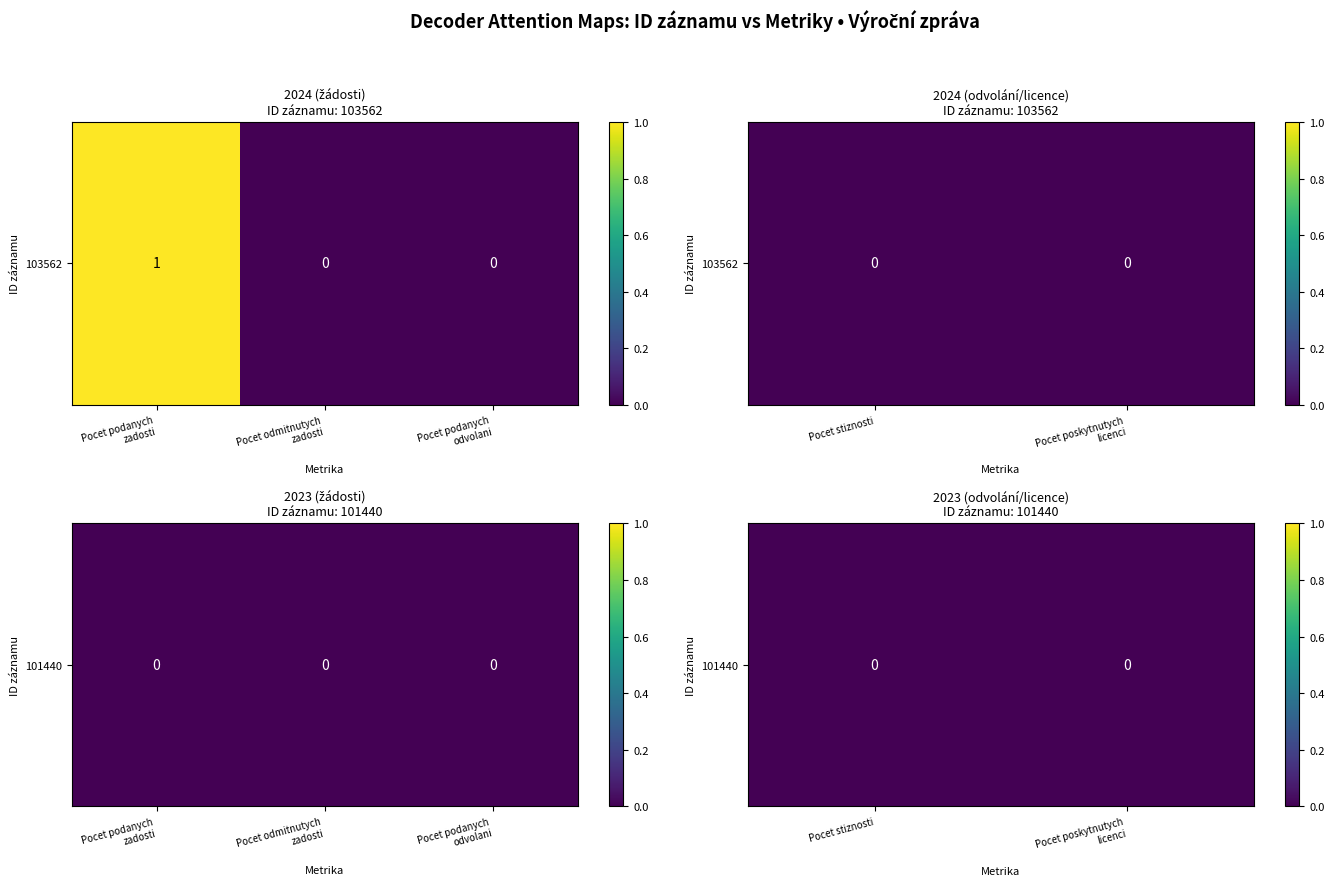

Is the value of 103562 at 4 greater than the value of 101440 at 1?

No